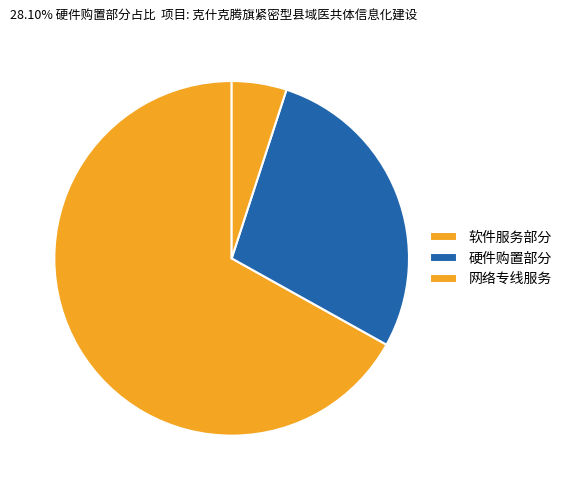

What is the largest slice in the pie chart?

软件服务部分